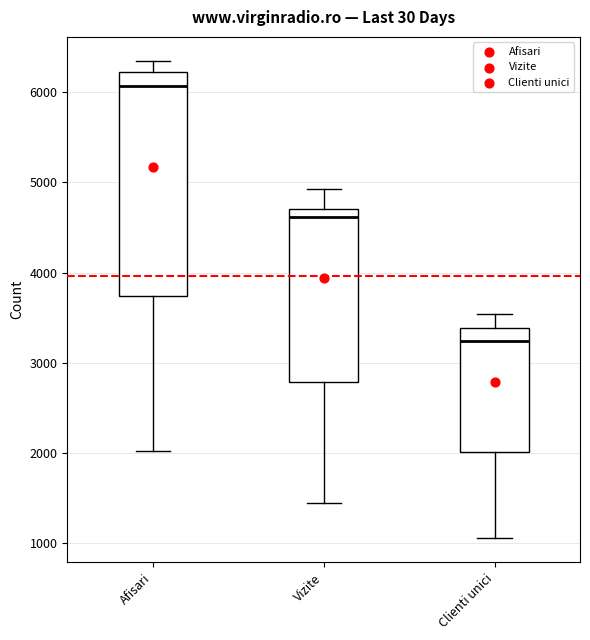

Where is the upper edge of the box for Vizite on the y-axis? The values are not printed on the chart, so give them approximately, as read against the axis.

4700